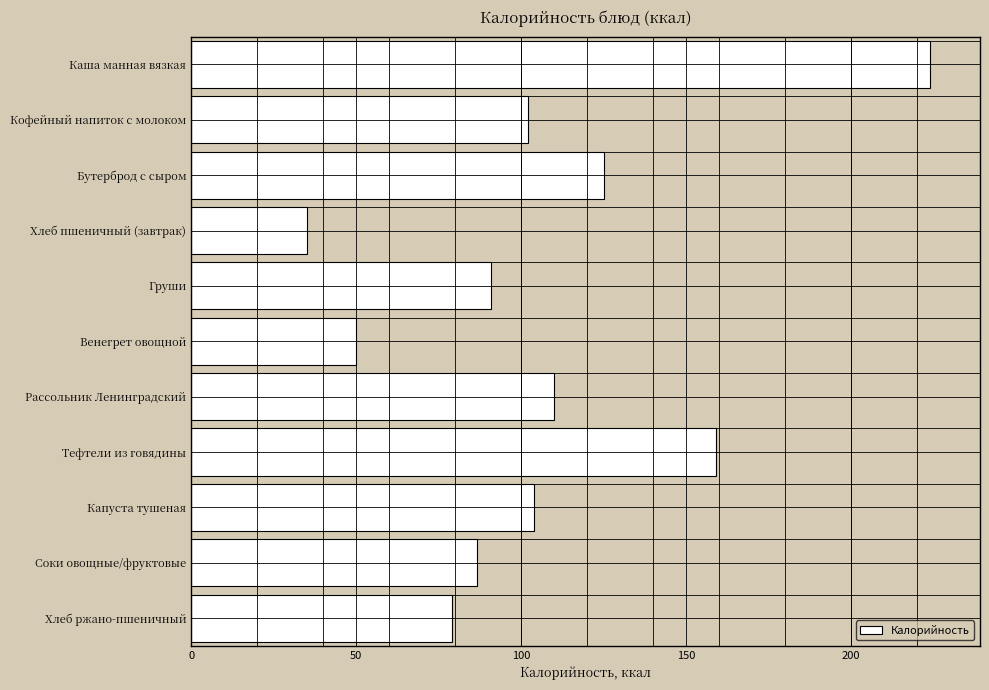

Reading bottom to top, extract all data points from this chart.

79.0	86.6	104.0	158.9	110.0	50.0	91.0	35.0	125.0	102.0	224.0